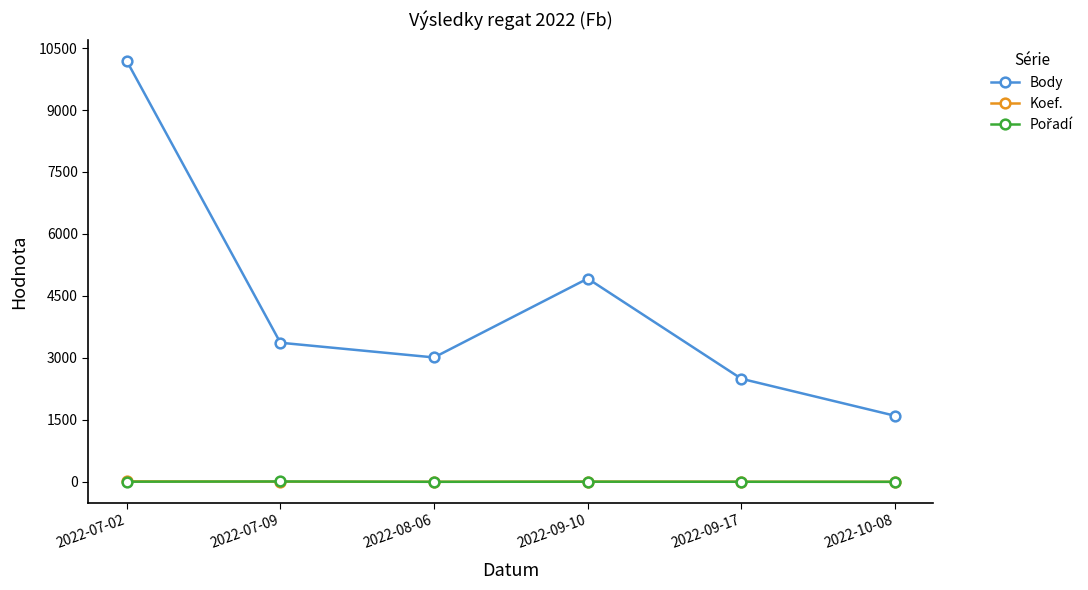

What is the maximum value for Koef.?

12